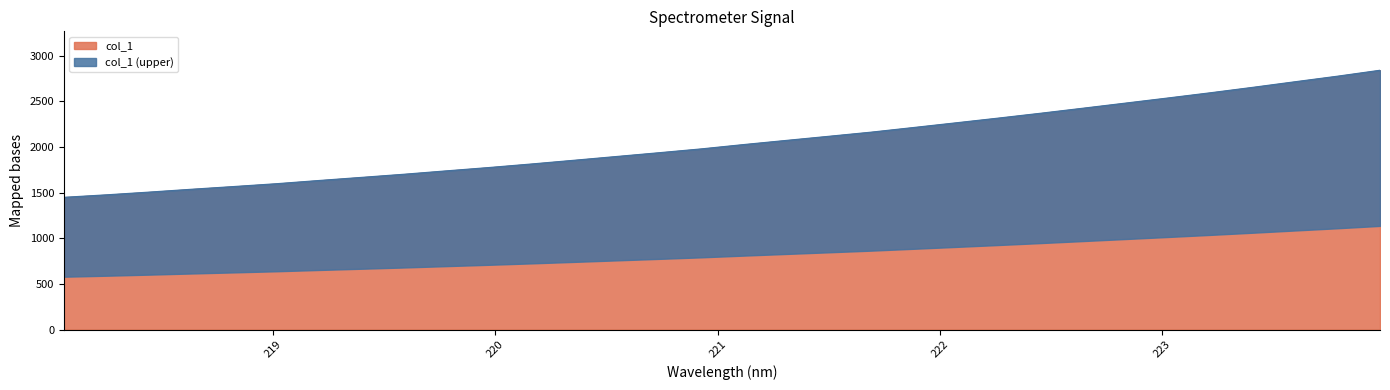

True or false: the data shows 1002.9 at 220.5444.

False